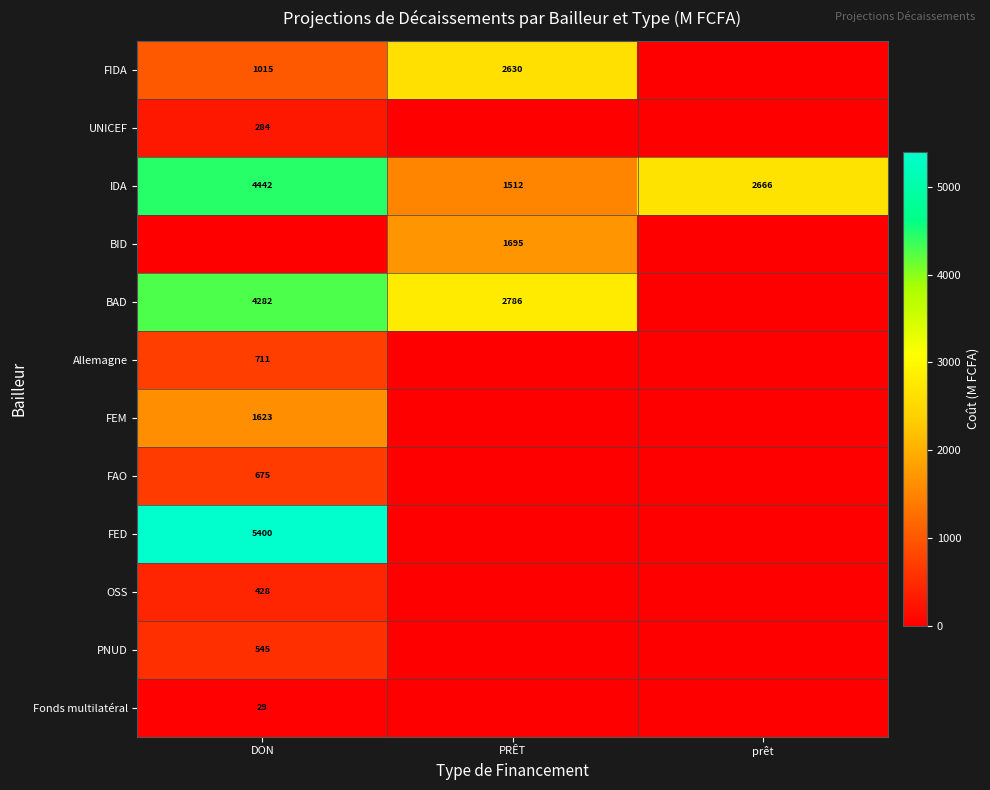

Which category has the highest value across all series?

DON